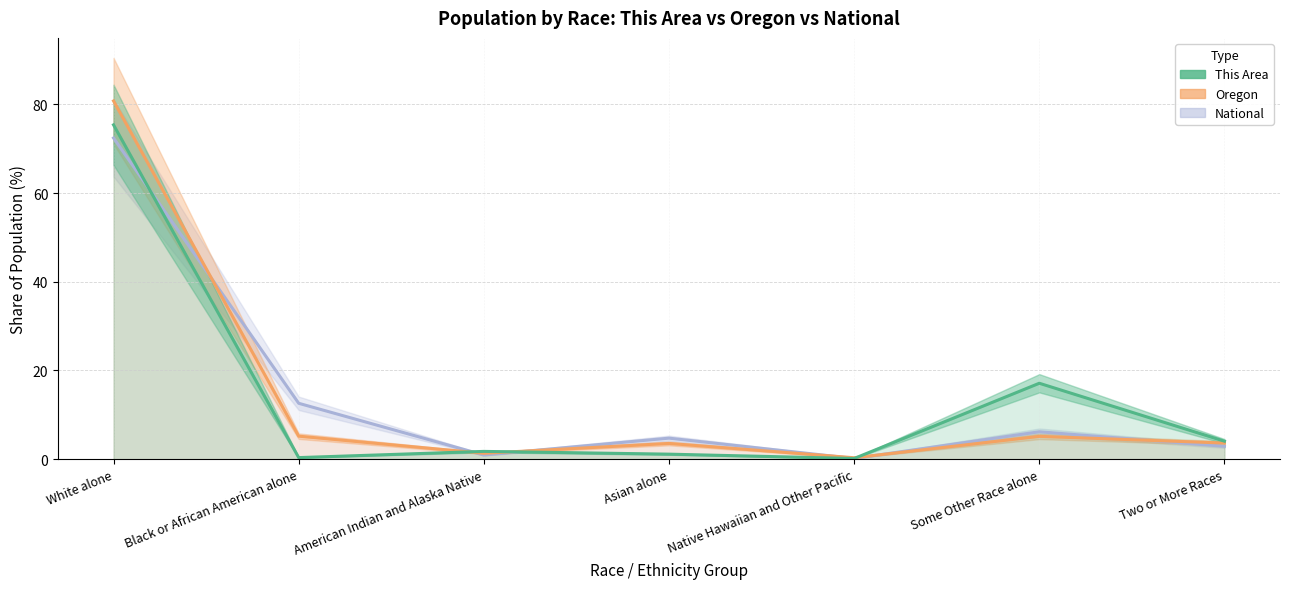

What is the spread (max minus min) of values at Native Hawaiian and Other Pacific?

0.2